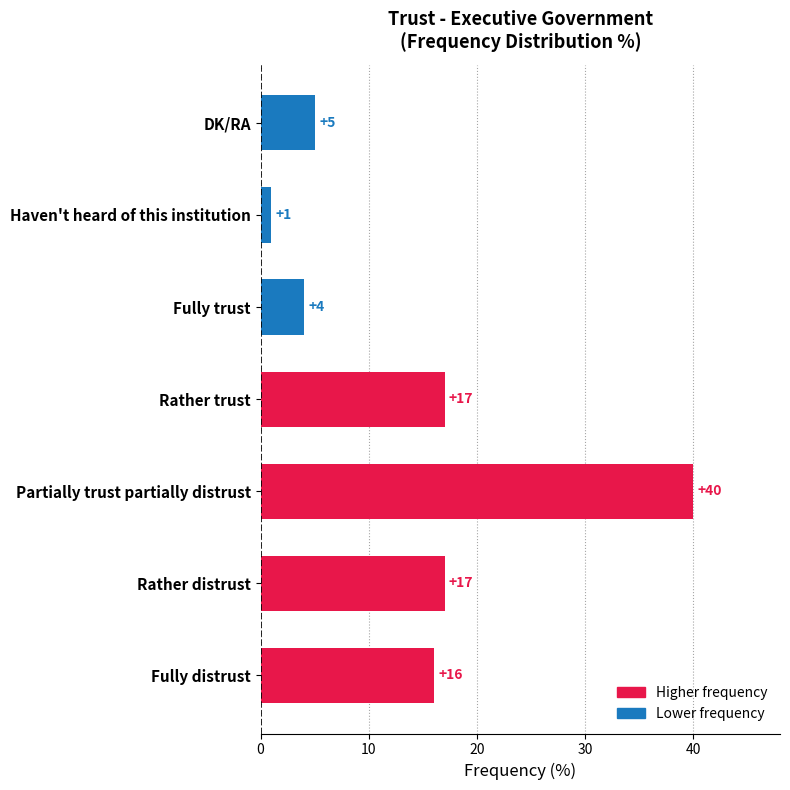

Read the value at Rather trust, to the nearest 5.

15